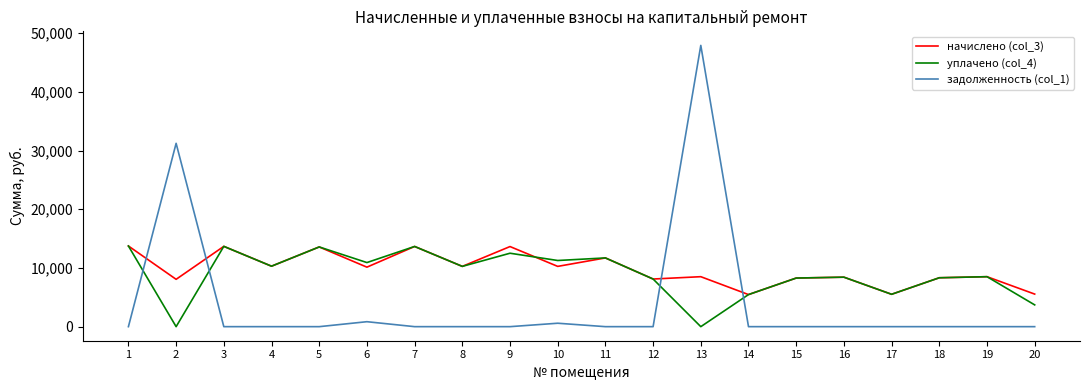

How many lines are shown in the chart?

3